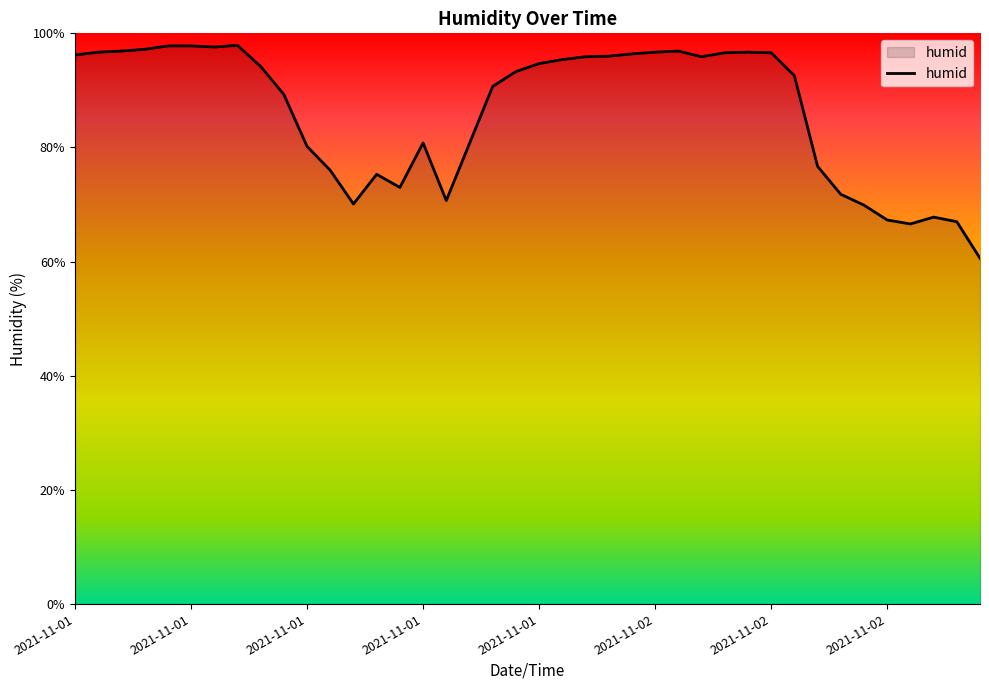

What is the difference between the maximum and minimum values?

37.3